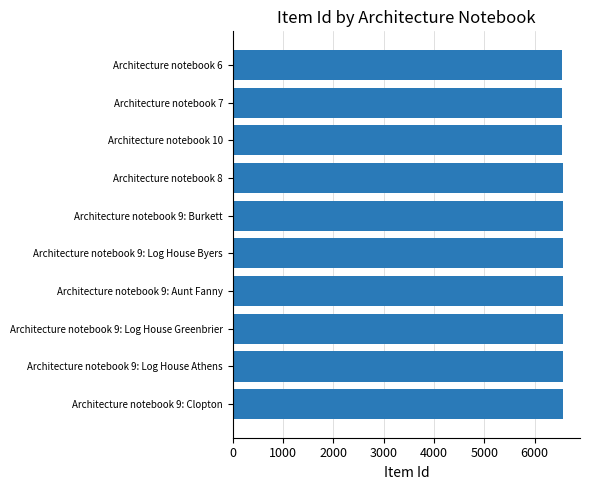

What is the ratio of the value at Architecture notebook 9: Clopton to the value at Architecture notebook 9: Burkett?

1.0